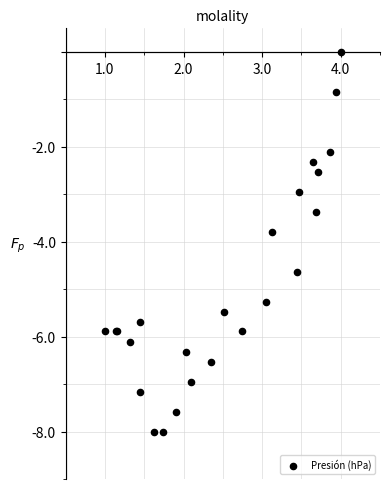

What Y value in the scatter plot is closest to -4?

-3.8